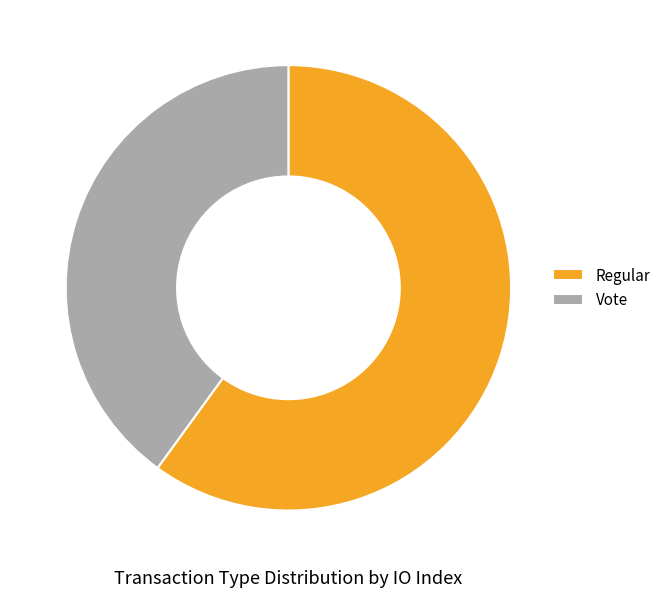

What is the smallest slice in the pie chart?

Vote